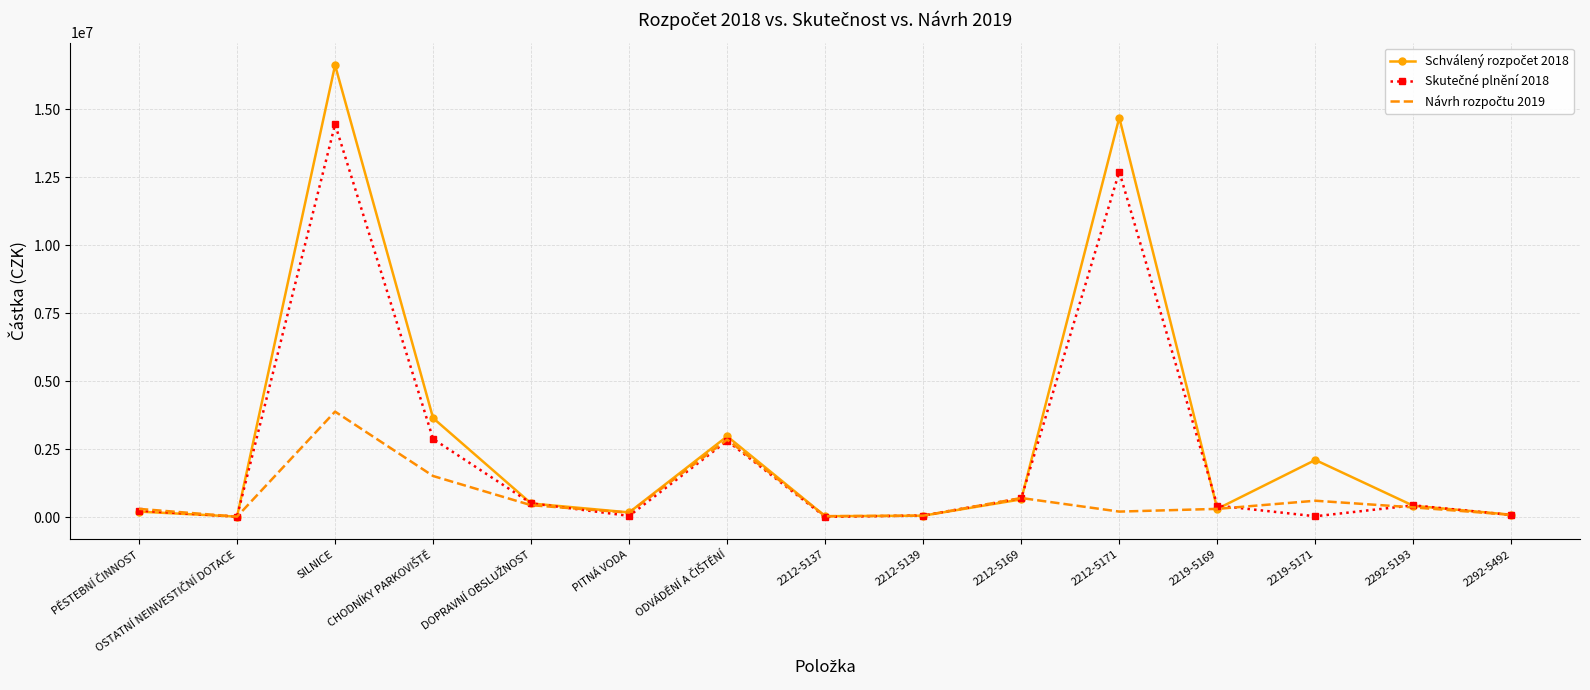

At which category is the sum across all series the highest?

SILNICE